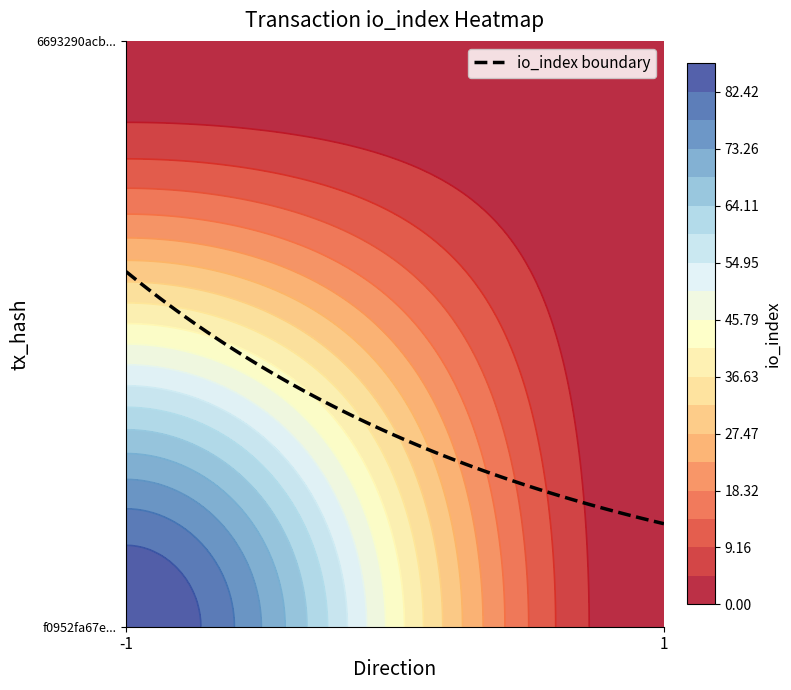

Between io_index and direction, which is larger?

io_index